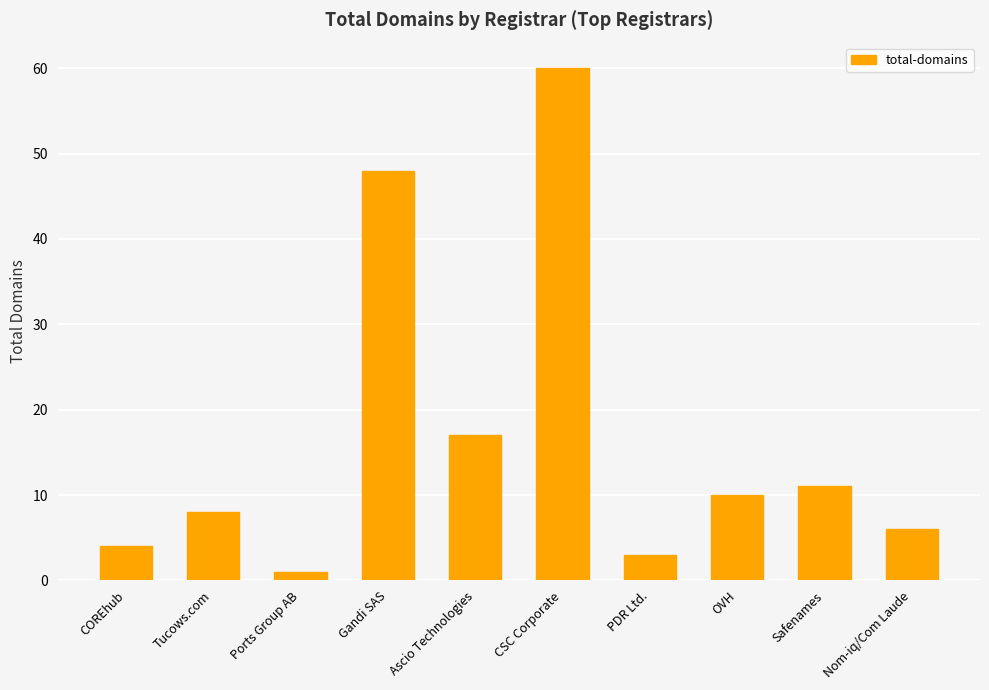

At which label is the value closest to 30?

Ascio Technologies